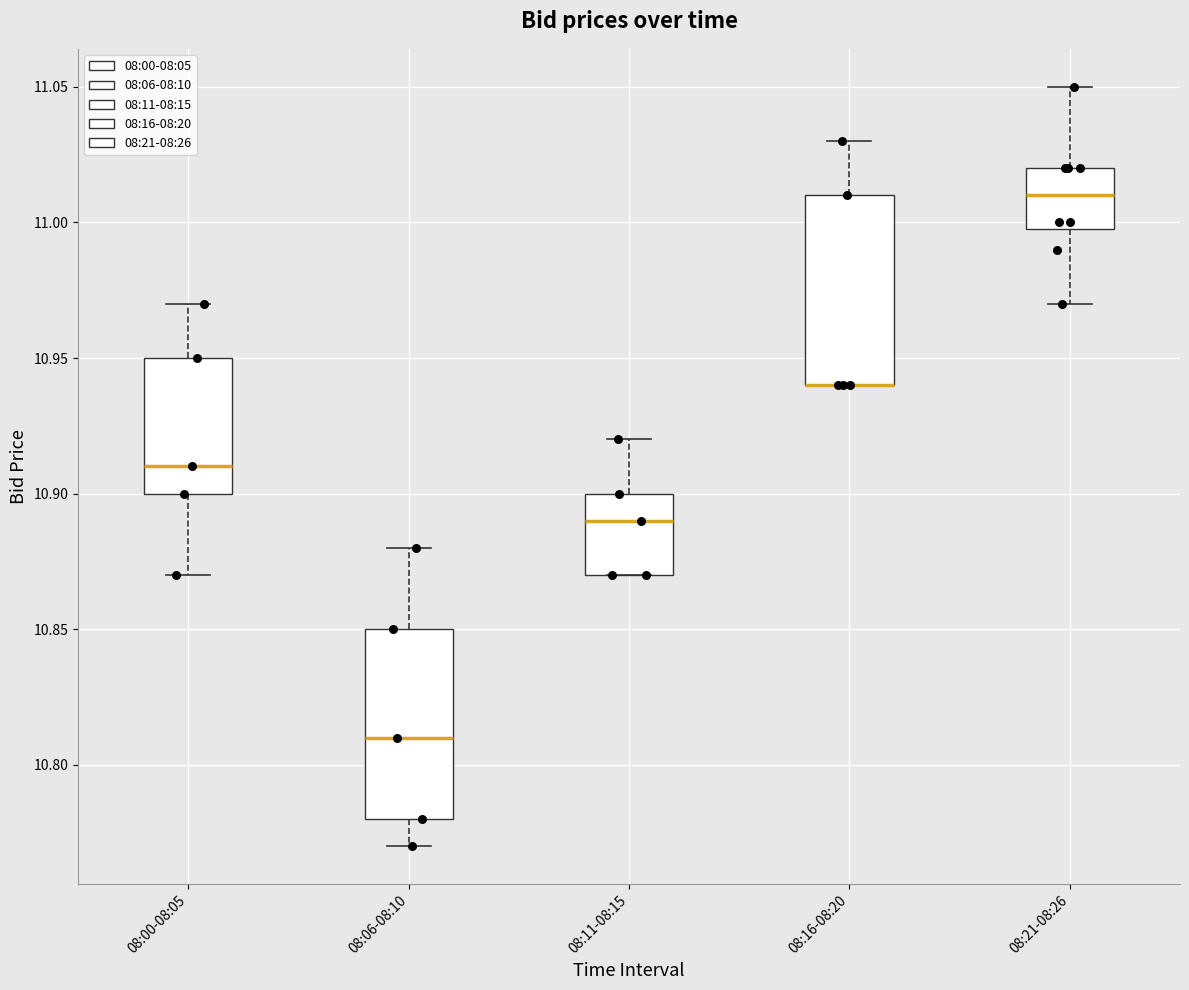

Reading left to right, transcribe this box plot: for each box, give where its median line is, the range the box spans, and where its two whiskers end, as read against the y-axis. The values are not printed on the chart, so give them approximately, as read against the axis.

08:00-08:05: median 10.91, box 10.90 to 10.95, whiskers 10.87 to 10.97
08:06-08:10: median 10.81, box 10.78 to 10.85, whiskers 10.77 to 10.88
08:11-08:15: median 10.89, box 10.87 to 10.90, whiskers 10.87 to 10.92
08:16-08:20: median 10.94 (drawn on the box's lower edge), box 10.94 to 11.01, whiskers 10.94 to 11.03
08:21-08:26: median 11.01, box 11.00 to 11.02, whiskers 10.97 to 11.05